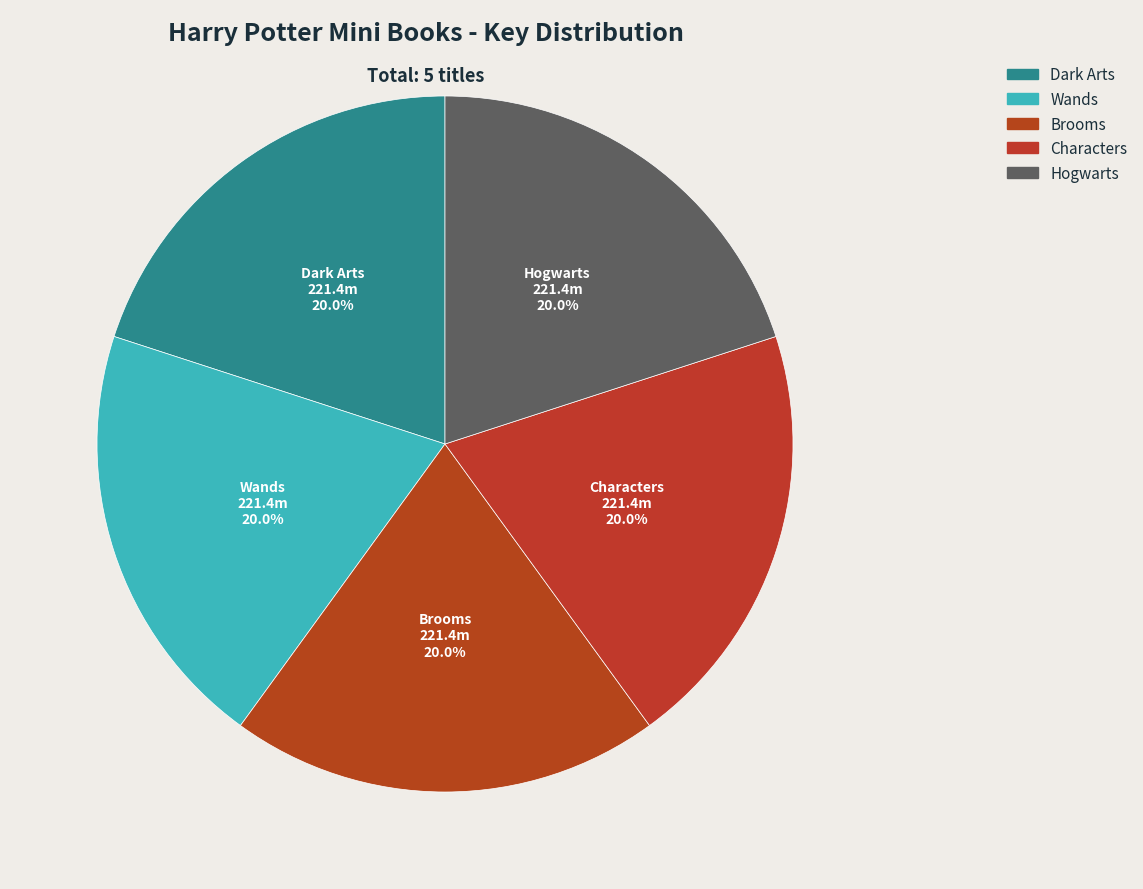

Is there any slice that represents more than half of the pie?

No